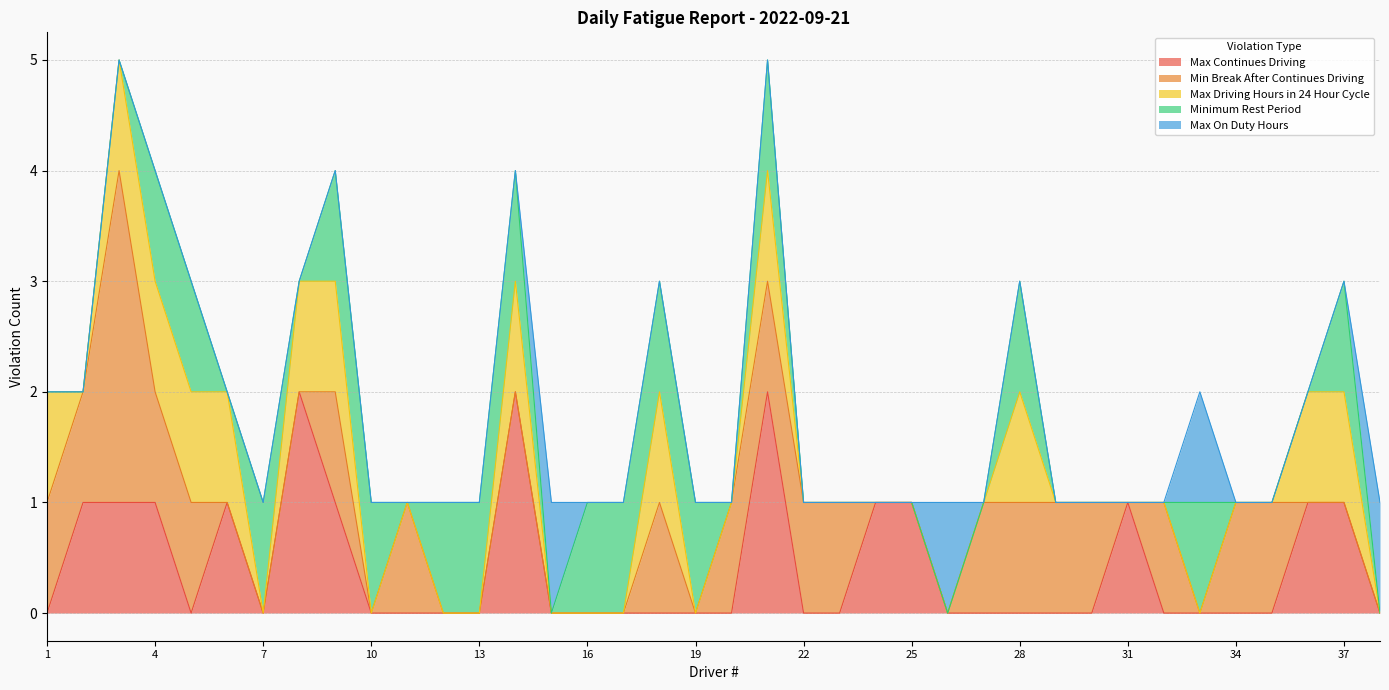

Where do Max On Duty Hours and Min Break After Continues Driving first cross each other?

26 and 27